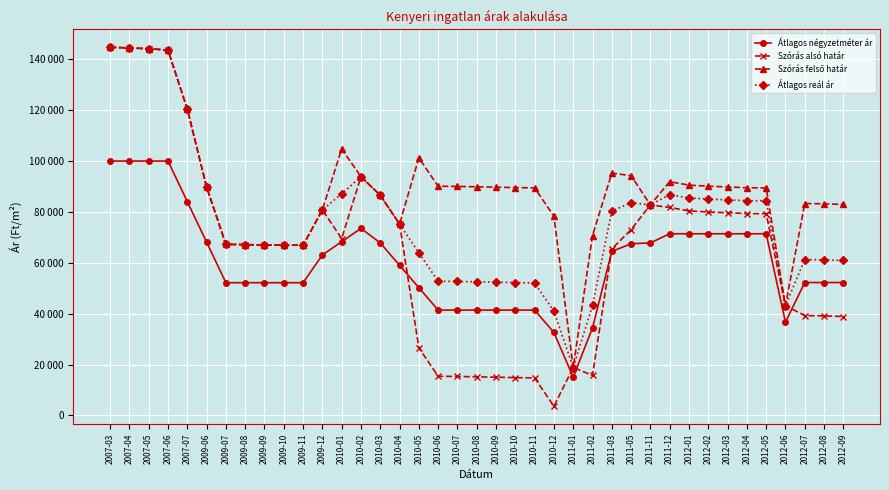

Reading left to right, extract all data points from this chart.

Átlagos négyzetméter ár: 2007-03=100000	2007-04=100000	2007-05=100000	2007-06=100000	2007-07=84058	2009-06=68115	2009-07=52173	2009-08=52173	2009-09=52173	2009-10=52173	2009-11=52173	2009-12=63080	2010-01=68297	2010-02=73515	2010-03=67826	2010-04=59022	2010-05=50217	2010-06=41413	2010-07=41413	2010-08=41413	2010-09=41413	2010-10=41413	2010-11=41413	2010-12=32609	2011-01=15000	2011-02=34456	2011-03=64456	2011-05=67500	2011-11=67826	2011-12=71413	2012-01=71413	2012-02=71413	2012-03=71413	2012-04=71413	2012-05=71413	2012-06=36666	2012-07=52246	2012-08=52246	2012-09=52246
Szórás alsó határ: 2007-03=144750	2007-04=144466	2007-05=144184	2007-06=143622	2007-07=120413	2009-06=89785	2009-07=67249	2009-08=67151	2009-09=66995	2009-10=66976	2009-11=66898	2009-12=80813	2010-01=69517	2010-02=93856	2010-03=86543	2010-04=75244	2010-05=26574	2010-06=15382	2010-07=15321	2010-08=15170	2010-09=15035	2010-10=14856	2010-11=14752	2010-12=3593	2011-01=18835	2011-02=15701	2011-03=65433	2011-05=73037	2011-11=82772	2011-12=81742	2012-01=80403	2012-02=79966	2012-03=79693	2012-04=79353	2012-05=79308	2012-06=43162	2012-07=39241	2012-08=39128	2012-09=38886
Szórás felső határ: 2007-03=144750	2007-04=144466	2007-05=144184	2007-06=143622	2007-07=120413	2009-06=89785	2009-07=67249	2009-08=67151	2009-09=66995	2009-10=66976	2009-11=66898	2009-12=80813	2010-01=104771	2010-02=93856	2010-03=86543	2010-04=75244	2010-05=101280	2010-06=90088	2010-07=90027	2010-08=89876	2010-09=89741	2010-10=89562	2010-11=89458	2010-12=78299	2011-01=18835	2011-02=70731	2011-03=95253	2011-05=94249	2011-11=82772	2011-12=91886	2012-01=90547	2012-02=90110	2012-03=89837	2012-04=89497	2012-05=89452	2012-06=43162	2012-07=83307	2012-08=83194	2012-09=82952
Átlagos reál ár: 2007-03=144750	2007-04=144466	2007-05=144184	2007-06=143622	2007-07=120413	2009-06=89785	2009-07=67249	2009-08=67151	2009-09=66995	2009-10=66976	2009-11=66898	2009-12=80813	2010-01=87144	2010-02=93856	2010-03=86543	2010-04=75244	2010-05=63927	2010-06=52735	2010-07=52674	2010-08=52523	2010-09=52388	2010-10=52209	2010-11=52105	2010-12=40946	2011-01=18835	2011-02=43216	2011-03=80343	2011-05=83643	2011-11=82772	2011-12=86814	2012-01=85475	2012-02=85038	2012-03=84765	2012-04=84425	2012-05=84380	2012-06=43162	2012-07=61274	2012-08=61161	2012-09=60919